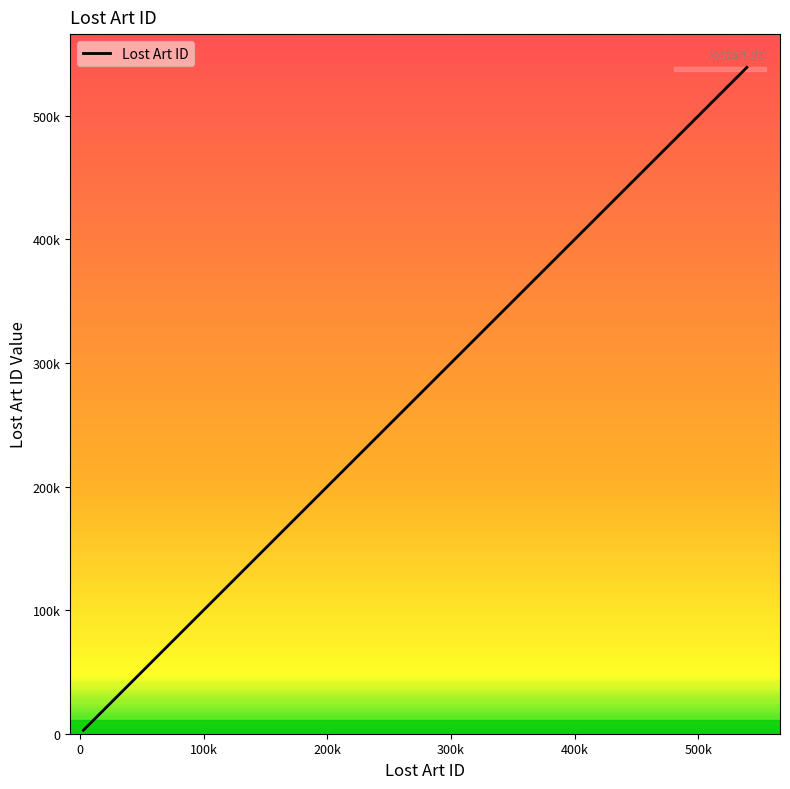

Reading right to left, extract all data points from this chart.

2008-12-17 (ID:539157)=539157	2001-08-08 (ID:536666)=536666	2001-08-08 (ID:536642)=536642	2001-08-08 (ID:536617)=536617	2001-08-08 (ID:536472)=536472	2001-08-08 (ID:536299)=536299	2001-08-08 (ID:535859)=535859	2001-08-08 (ID:535491)=535491	2001-08-08 (ID:2841)=2841